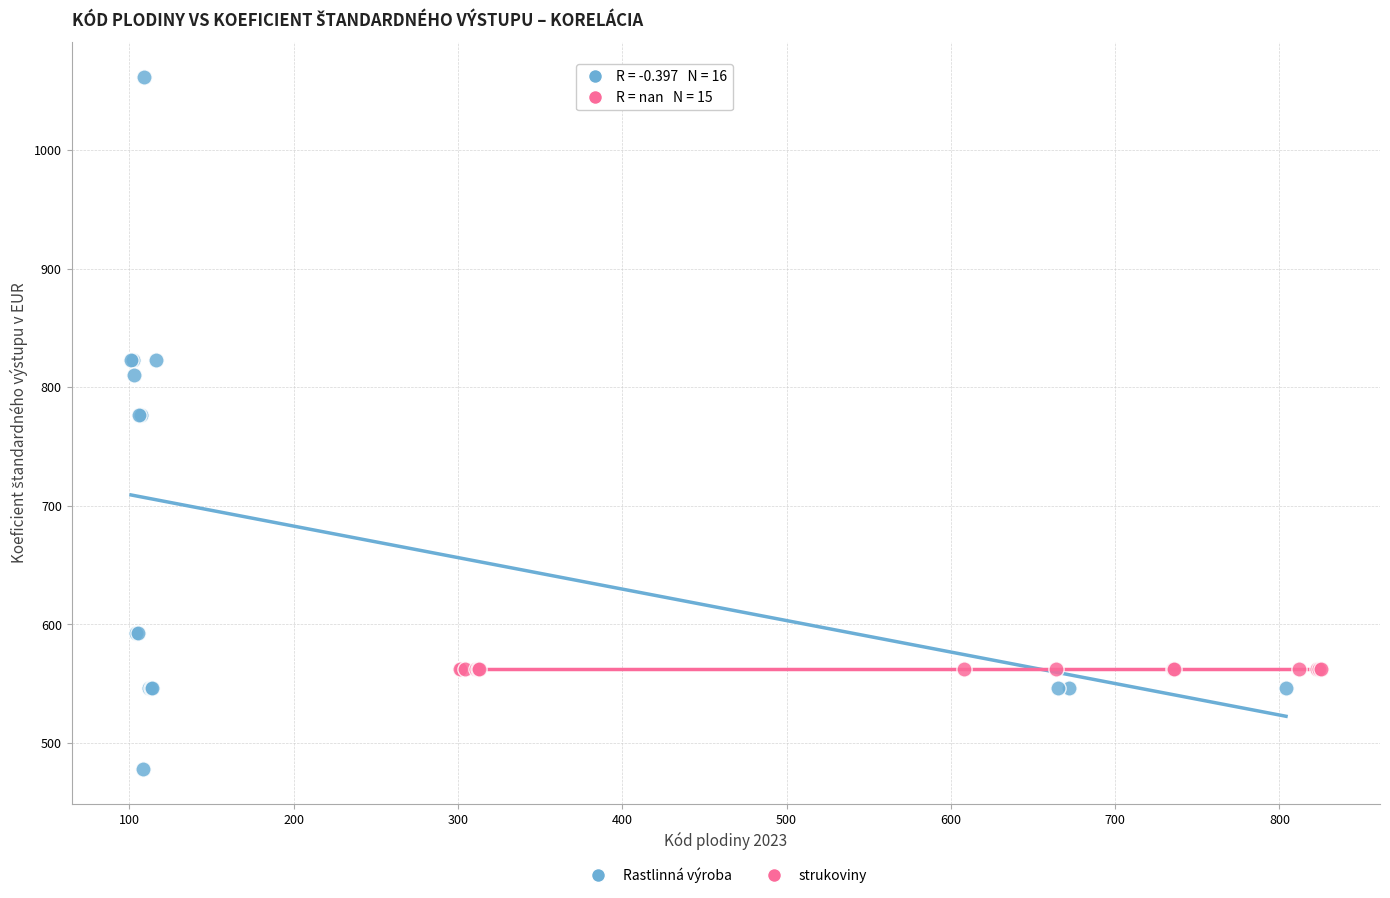

Which series reaches the minimum Y coordinate?

Rastlinná výroba